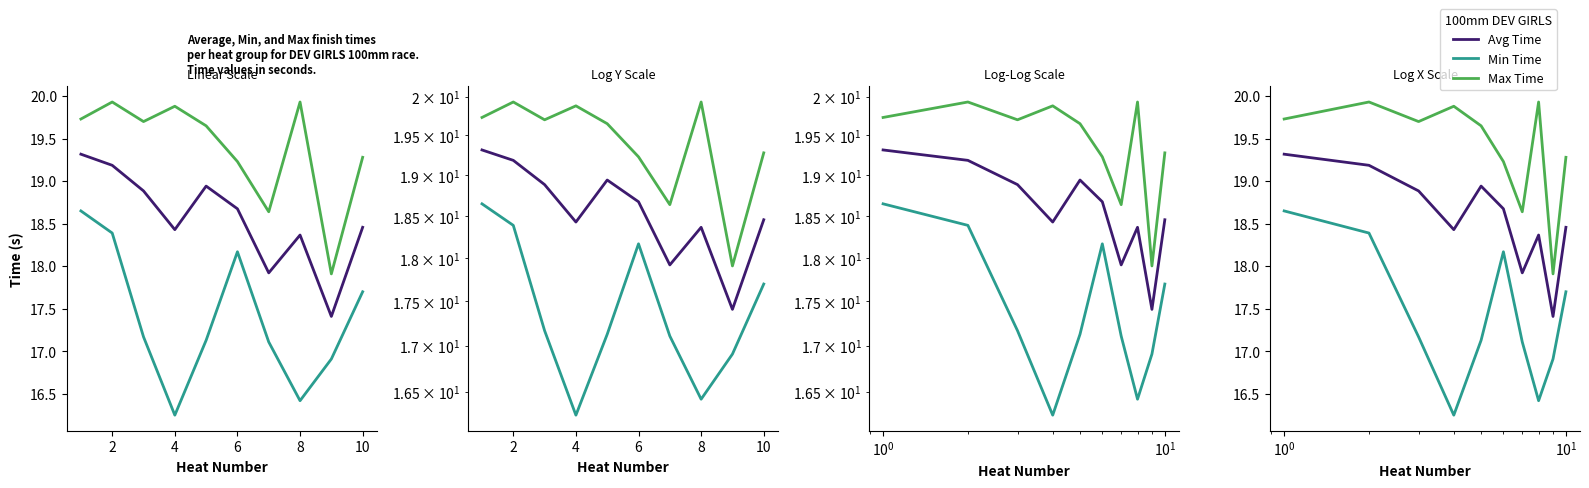

What is the minimum value shown in the chart?

16.2